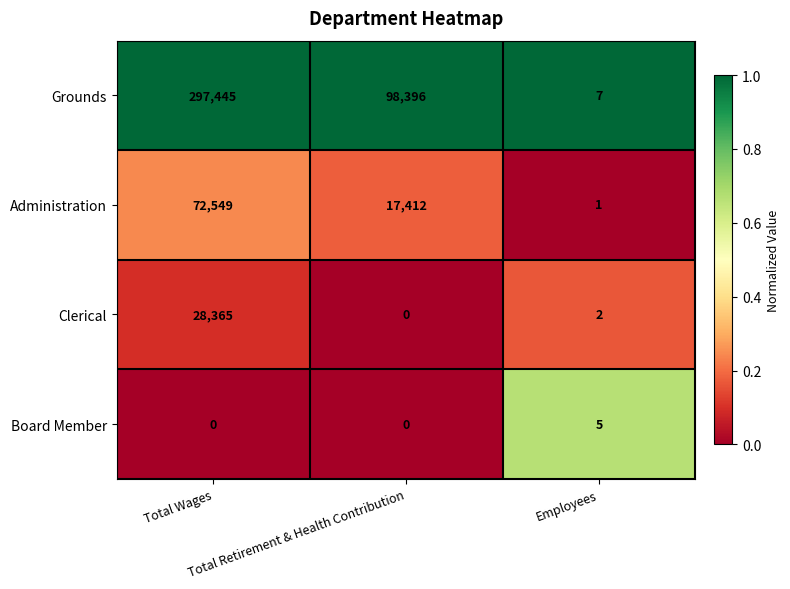

What is the difference between the maximum and minimum values in the Board Member series?

5